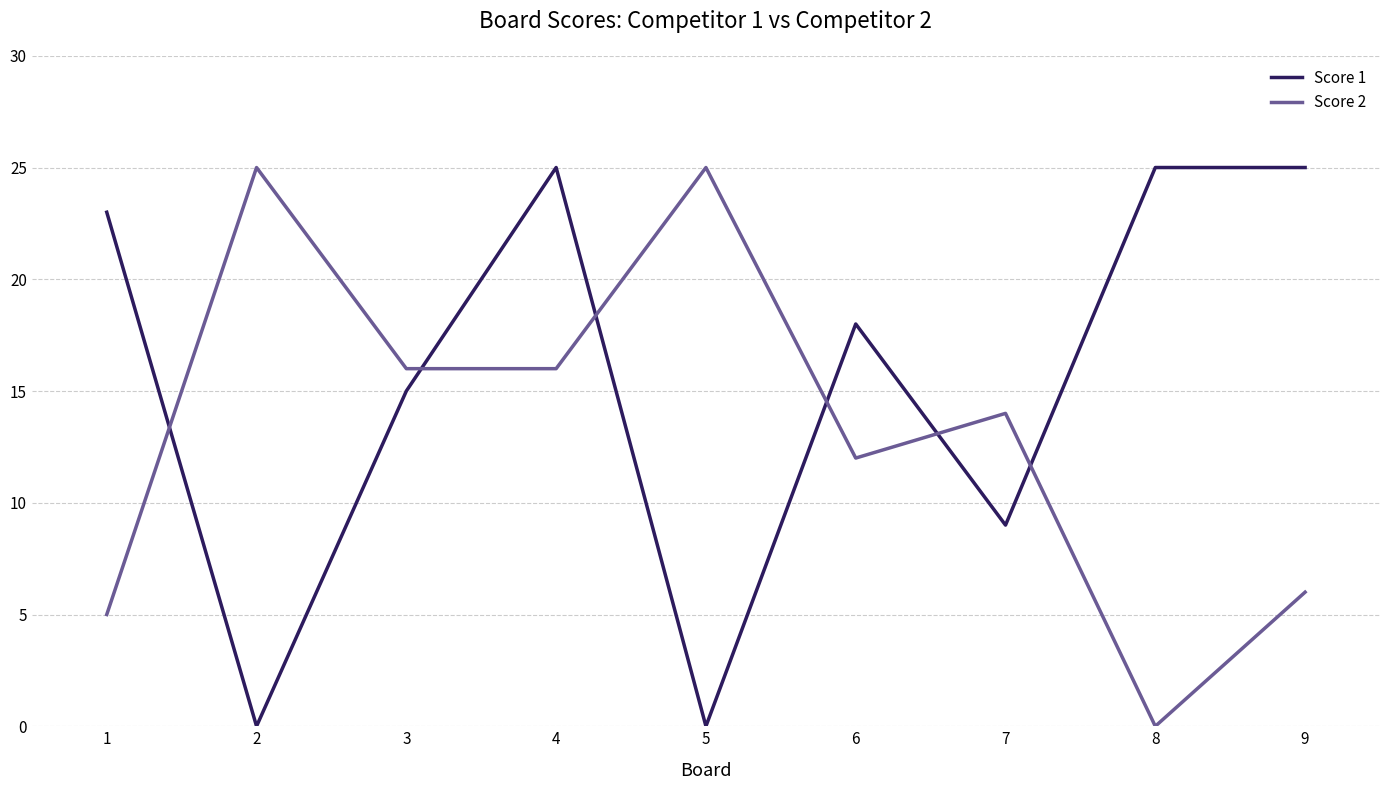

The value of Score 1 at 9 is 12. True or false?

False